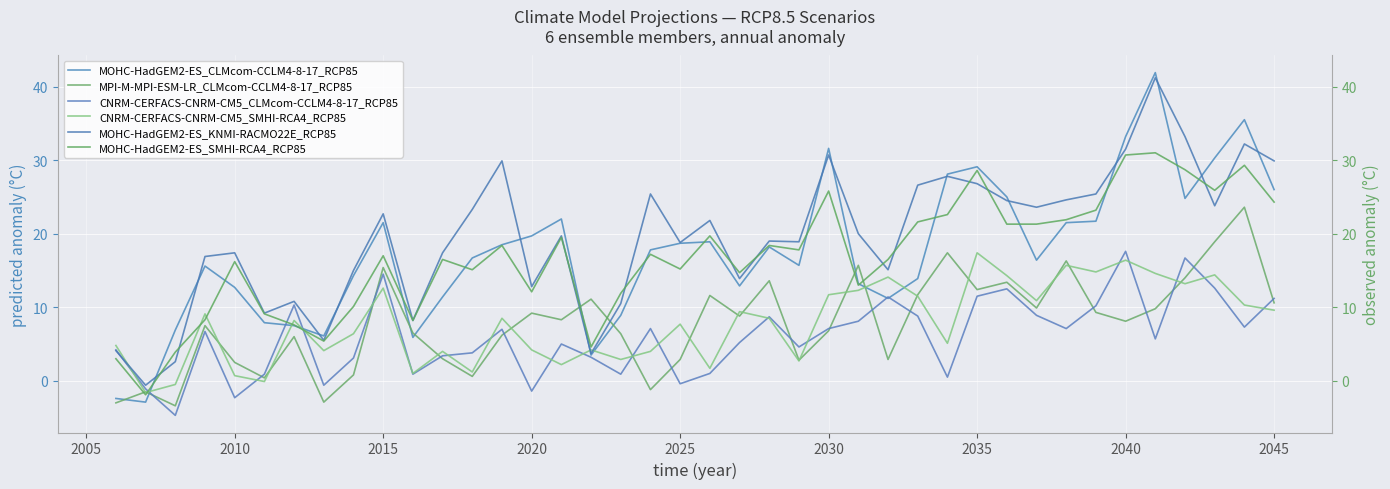

Is the value of MPI-M-MPI-ESM-LR_CLMcom-CCLM4-8-17_RCP85 at 27 greater than the value of MOHC-HadGEM2-ES_KNMI-RACMO22E_RCP85 at 27?

No